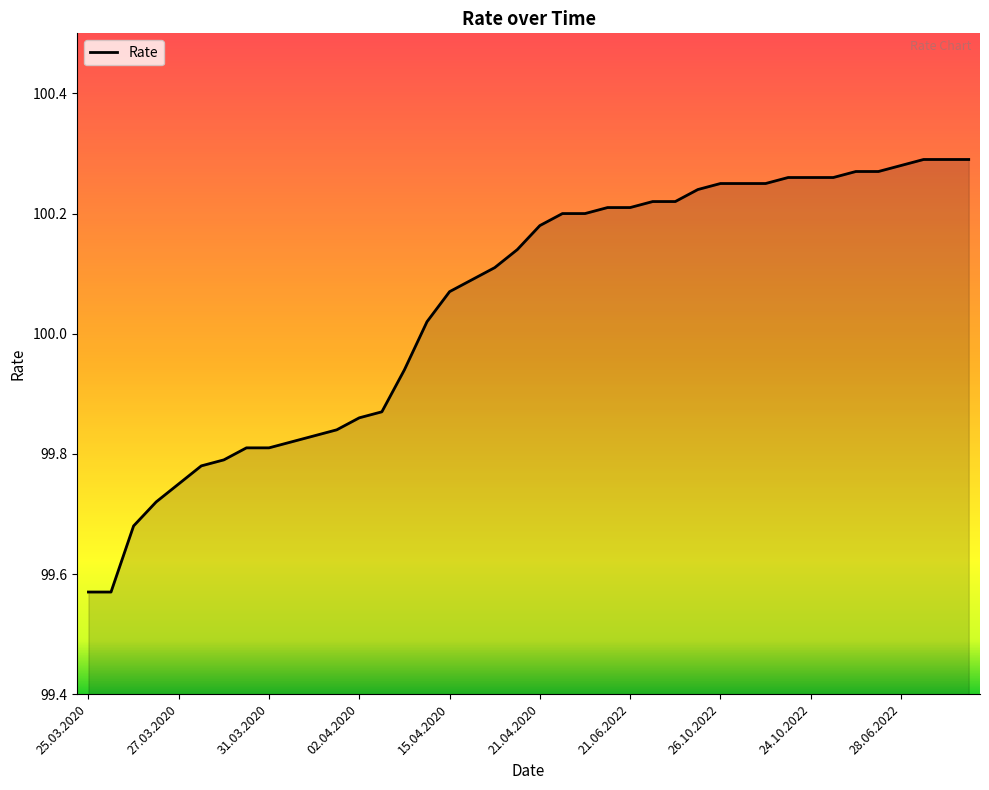

What is the difference between the maximum and minimum values?

0.7